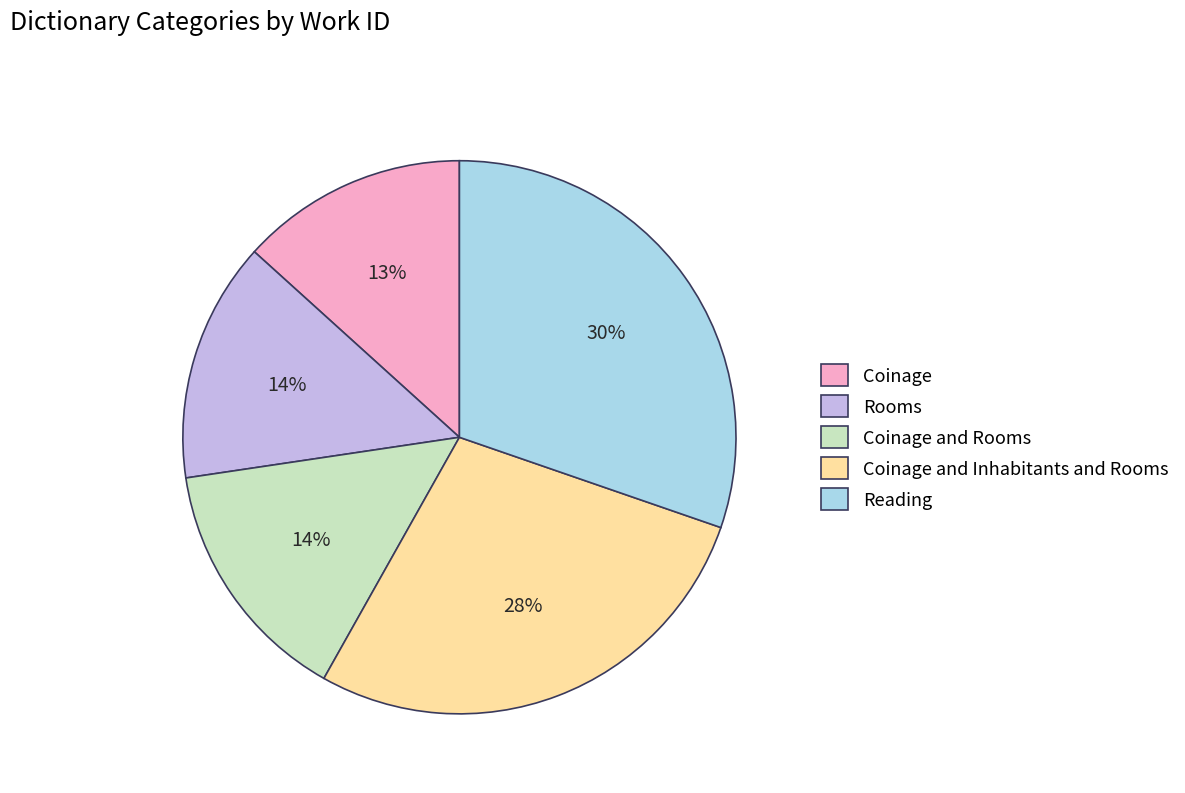

What is the largest slice in the pie chart?

Reading